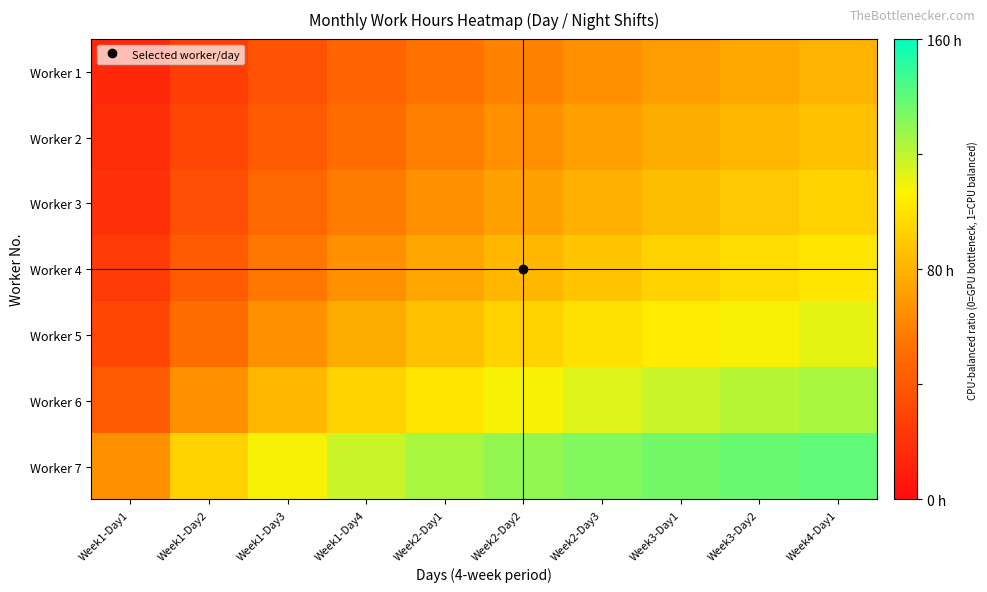

Reading left to right, transcribe all the data shown in this chart.

Worker 1: Week1-Day1=0.1	Week1-Day2=0.2	Week1-Day3=0.2	Week1-Day4=0.3	Week2-Day1=0.3	Week2-Day2=0.4	Week2-Day3=0.4	Week3-Day1=0.4	Week3-Day2=0.5	Week4-Day1=0.5
Worker 2: Week1-Day1=0.1	Week1-Day2=0.2	Week1-Day3=0.3	Week1-Day4=0.3	Week2-Day1=0.4	Week2-Day2=0.4	Week2-Day3=0.4	Week3-Day1=0.5	Week3-Day2=0.5	Week4-Day1=0.5
Worker 3: Week1-Day1=0.1	Week1-Day2=0.2	Week1-Day3=0.3	Week1-Day4=0.4	Week2-Day1=0.4	Week2-Day2=0.5	Week2-Day3=0.5	Week3-Day1=0.5	Week3-Day2=0.6	Week4-Day1=0.6
Worker 4: Week1-Day1=0.1	Week1-Day2=0.3	Week1-Day3=0.3	Week1-Day4=0.4	Week2-Day1=0.5	Week2-Day2=0.5	Week2-Day3=0.6	Week3-Day1=0.6	Week3-Day2=0.6	Week4-Day1=0.6
Worker 5: Week1-Day1=0.2	Week1-Day2=0.3	Week1-Day3=0.4	Week1-Day4=0.5	Week2-Day1=0.5	Week2-Day2=0.6	Week2-Day3=0.6	Week3-Day1=0.7	Week3-Day2=0.7	Week4-Day1=0.7
Worker 6: Week1-Day1=0.3	Week1-Day2=0.4	Week1-Day3=0.5	Week1-Day4=0.6	Week2-Day1=0.6	Week2-Day2=0.7	Week2-Day3=0.7	Week3-Day1=0.7	Week3-Day2=0.8	Week4-Day1=0.8
Worker 7: Week1-Day1=0.4	Week1-Day2=0.6	Week1-Day3=0.7	Week1-Day4=0.7	Week2-Day1=0.8	Week2-Day2=0.8	Week2-Day3=0.8	Week3-Day1=0.8	Week3-Day2=0.9	Week4-Day1=0.9